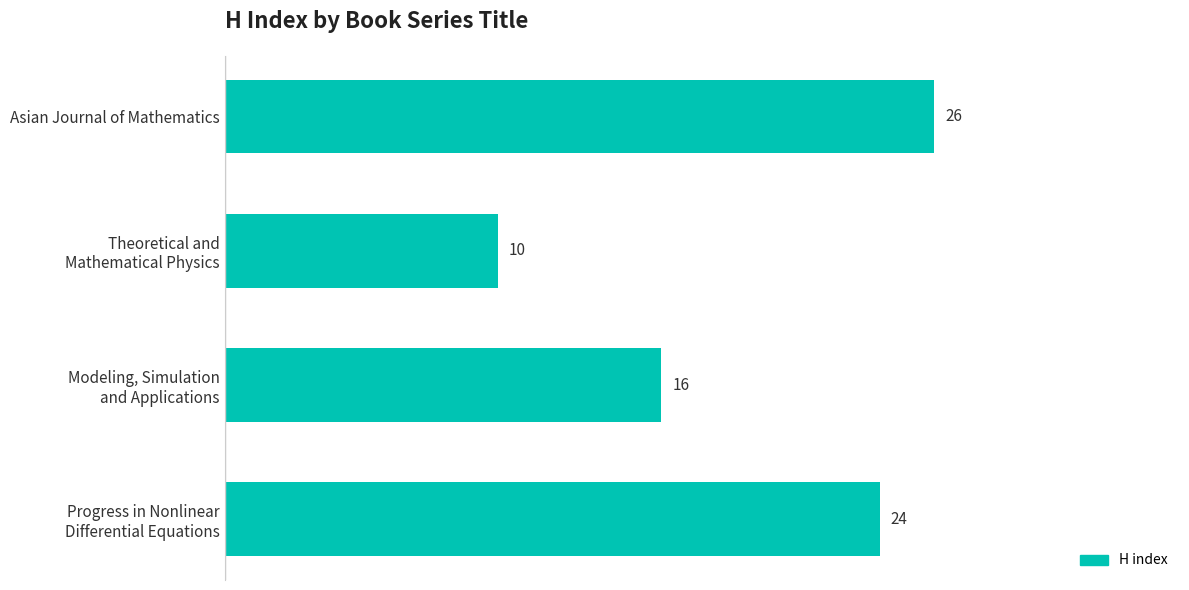

Is it true that the value at Asian Journal of Mathematics is 26?

True